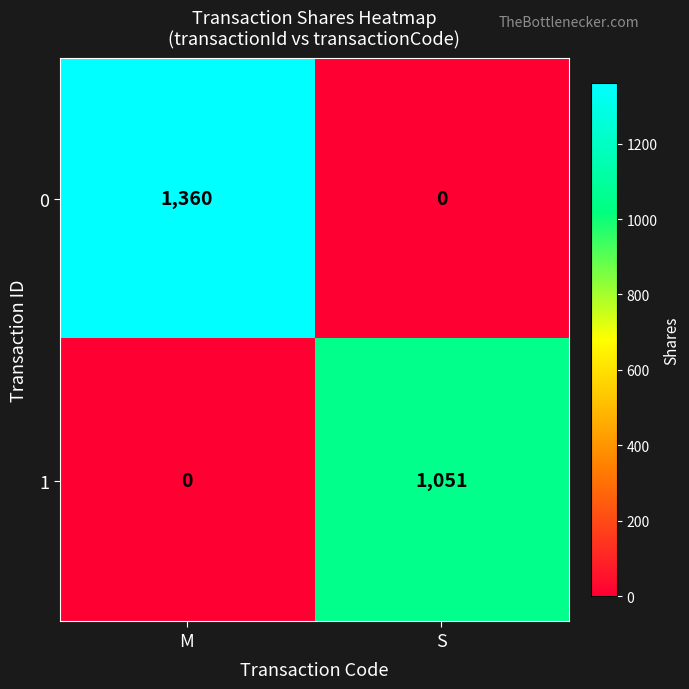

What is the spread (max minus min) of values at S?

1051